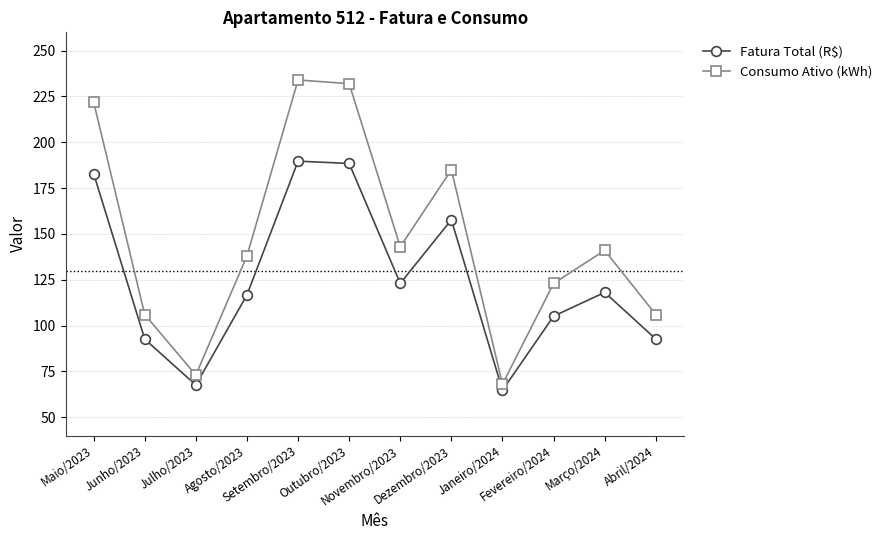

Where is Fatura Total (R$) nearest to the value 127?

Novembro/2023